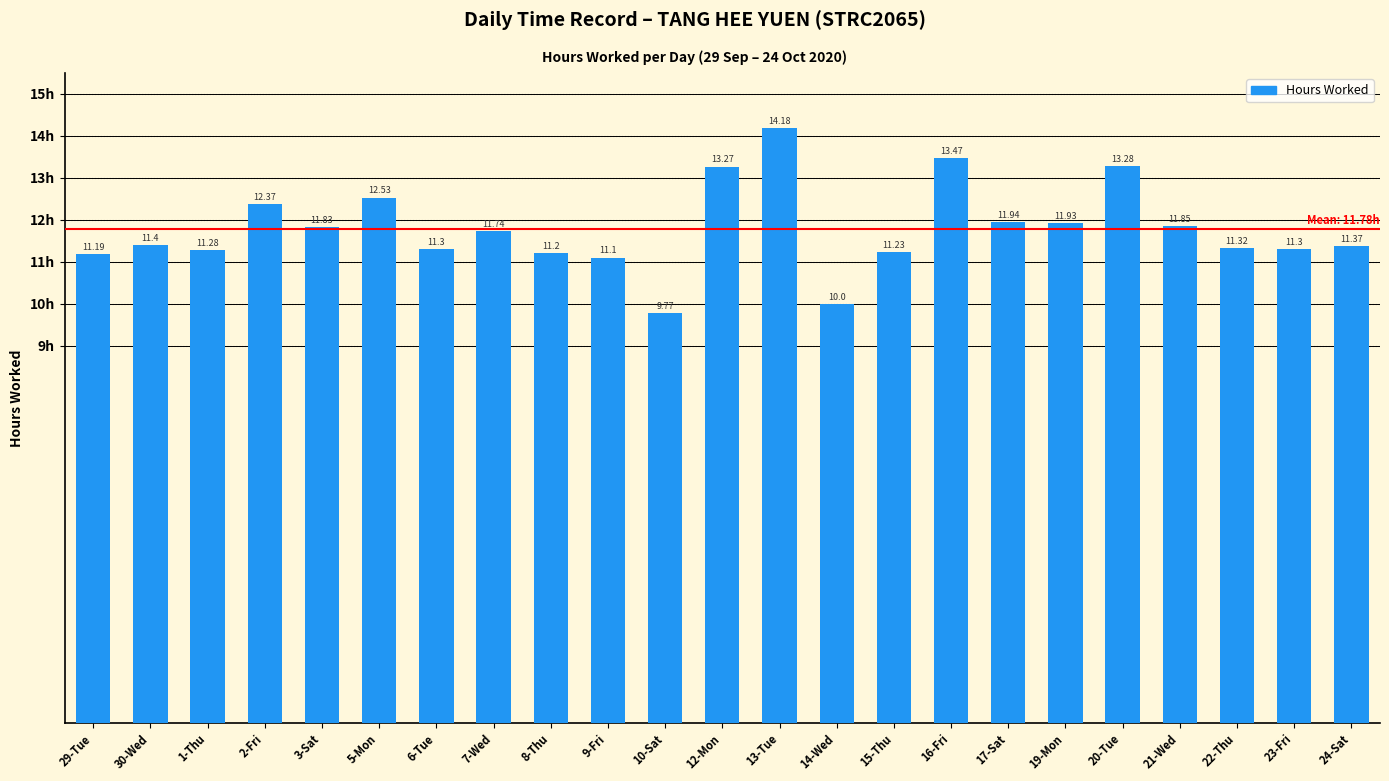

At which label does the data first exceed 11?

29-Tue